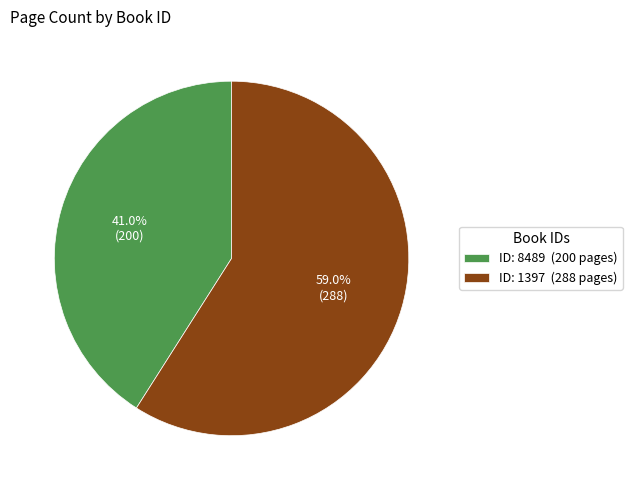

Does any single category account for the majority?

Yes